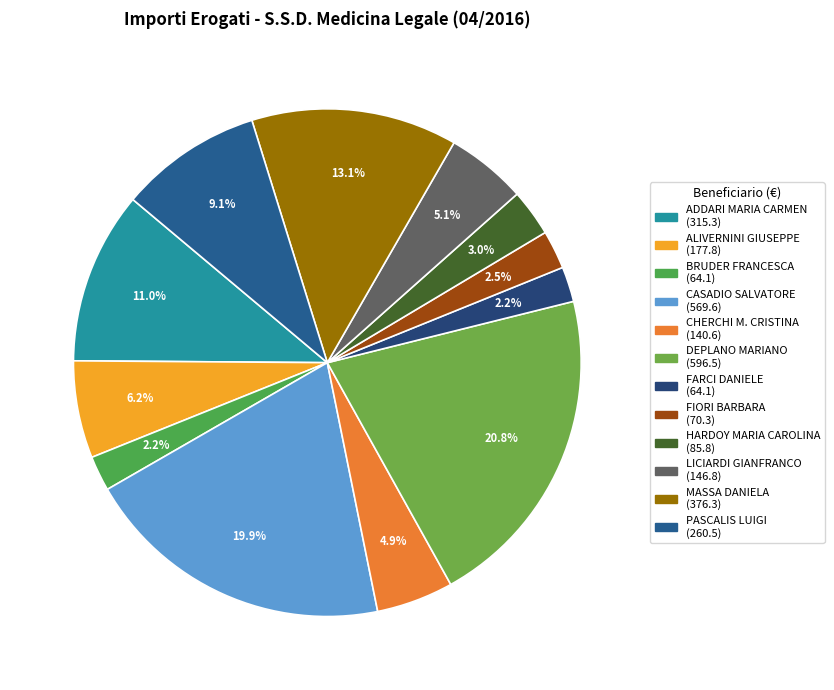

Combined, what portion of the pie is MASSA DANIELA and FIORI BARBARA?

15.6%